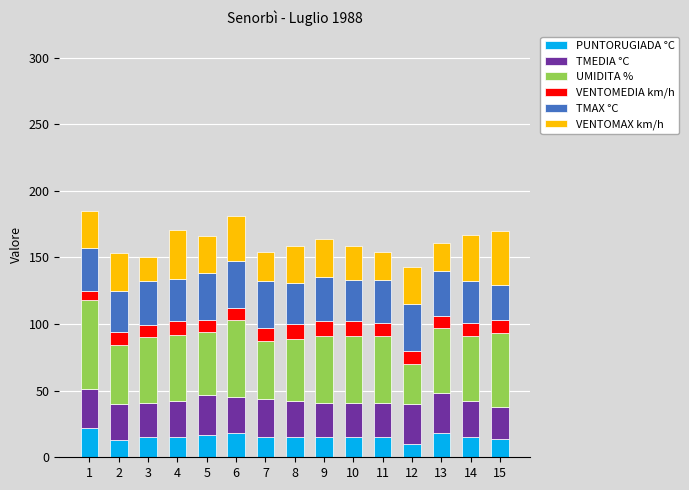

What is the total value across all series at 3?

150